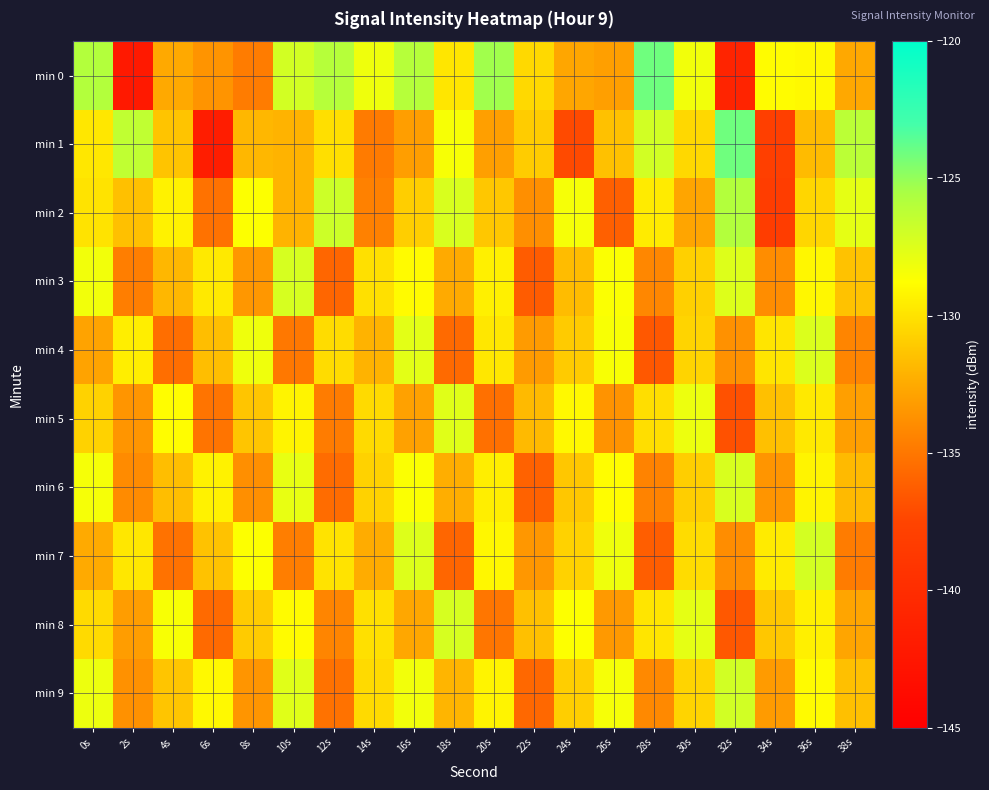

Which series changed the most between 28s and 32s?

min 0